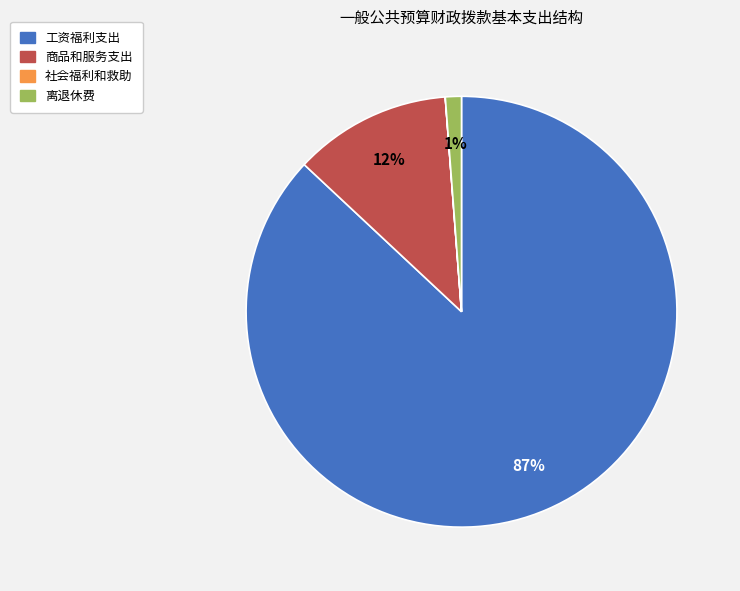

Does 工资福利支出 represent more than half of the total?

Yes